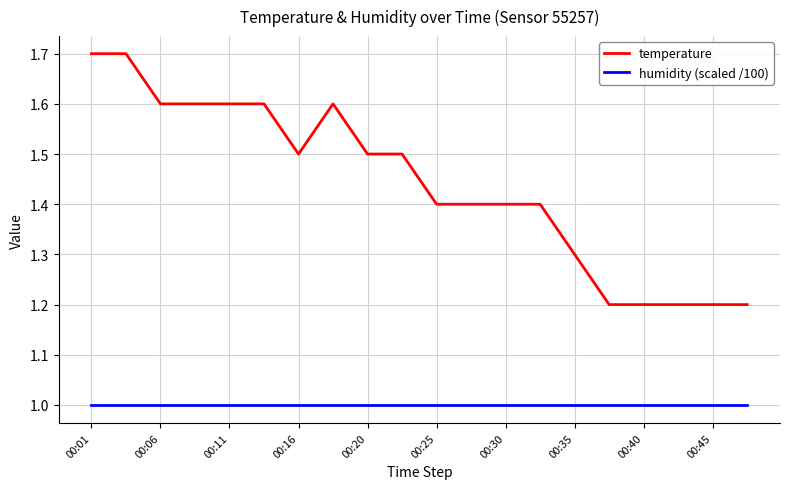

Reading right to left, what are all the values shown in this chart?

temperature: 1.2	1.2	1.2	1.2	1.2	1.3	1.4	1.4	1.4	1.4	1.5	1.5	1.6	1.5	1.6	1.6	1.6	1.6	1.7	1.7
humidity (scaled /100): 1.0	1.0	1.0	1.0	1.0	1.0	1.0	1.0	1.0	1.0	1.0	1.0	1.0	1.0	1.0	1.0	1.0	1.0	1.0	1.0